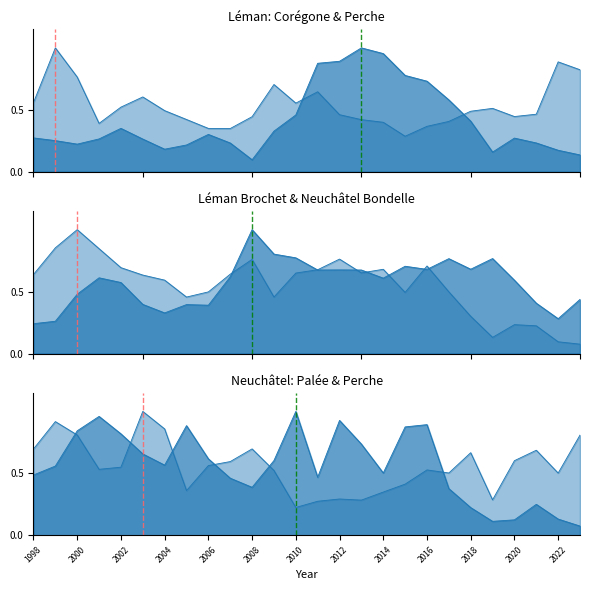

Which category has the highest value across all series?

2013